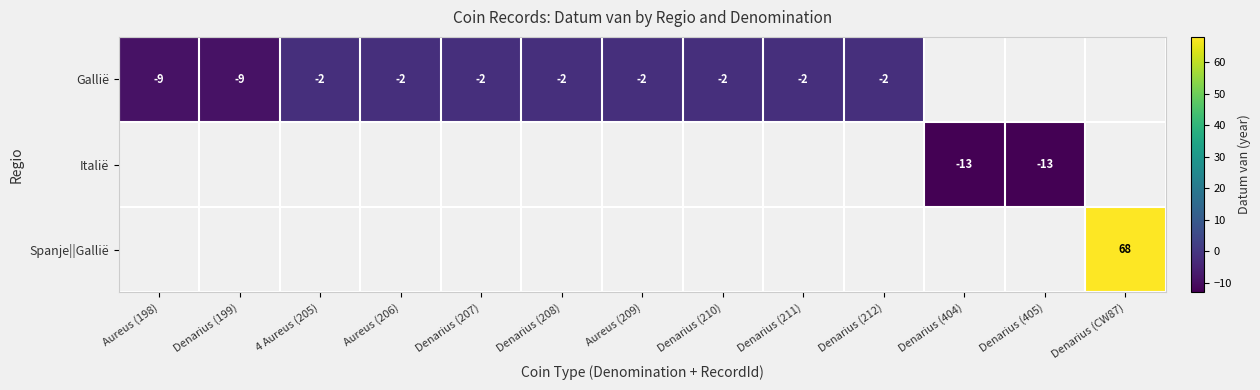

The Gallië series shows -2 at Denarius (208). True or false?

True